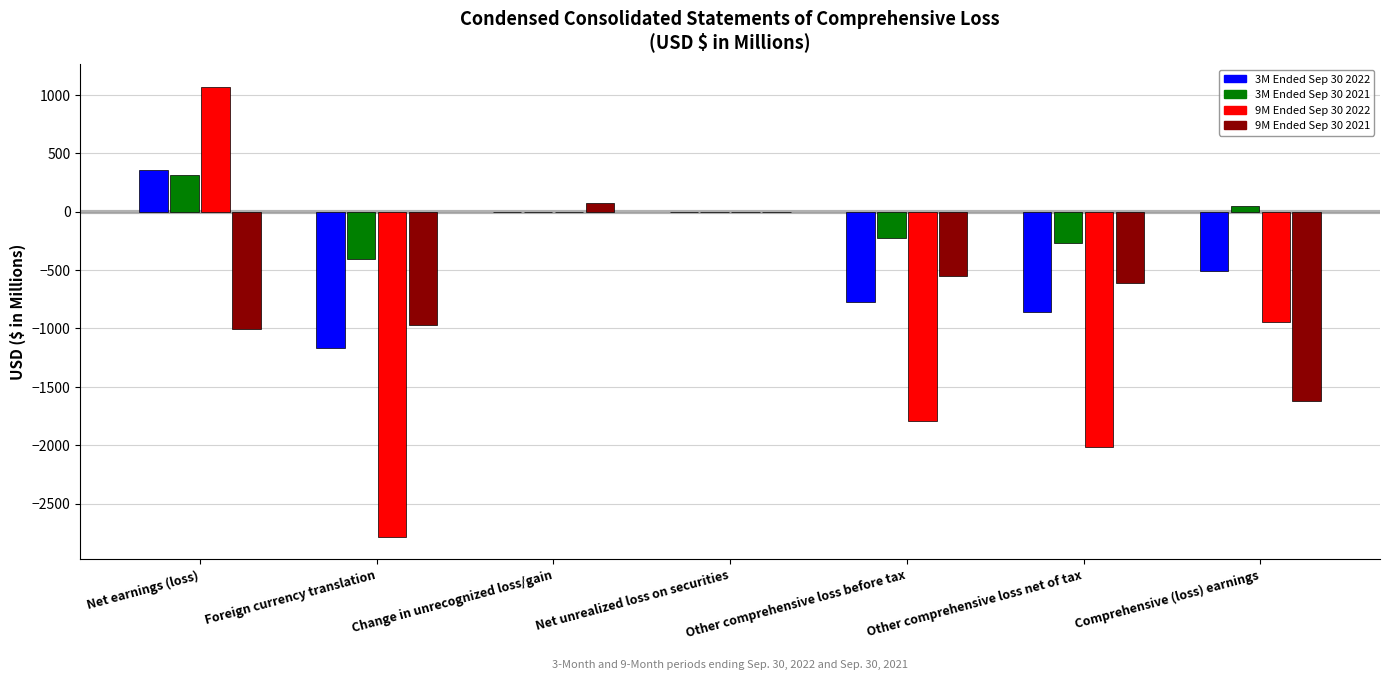

Is the value of 9M Ended Sep 30 2022 at Comprehensive (loss) earnings greater than the value of 3M Ended Sep 30 2021 at Comprehensive (loss) earnings?

No